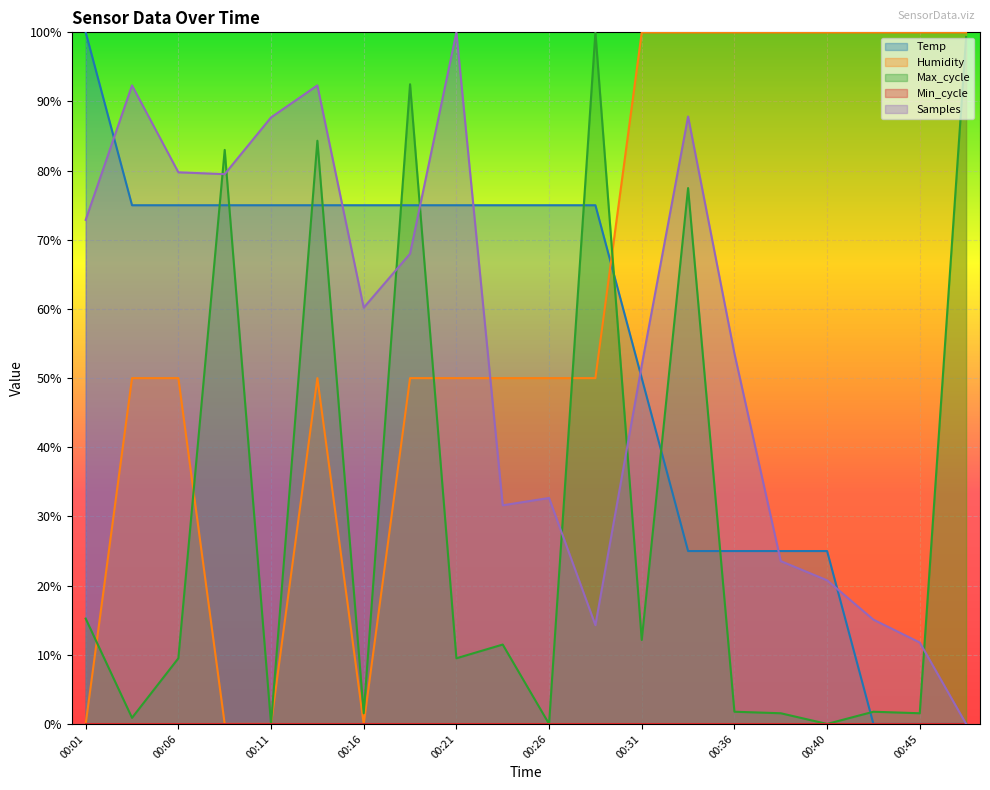

True or false: Samples and Temp intersect in this chart.

True